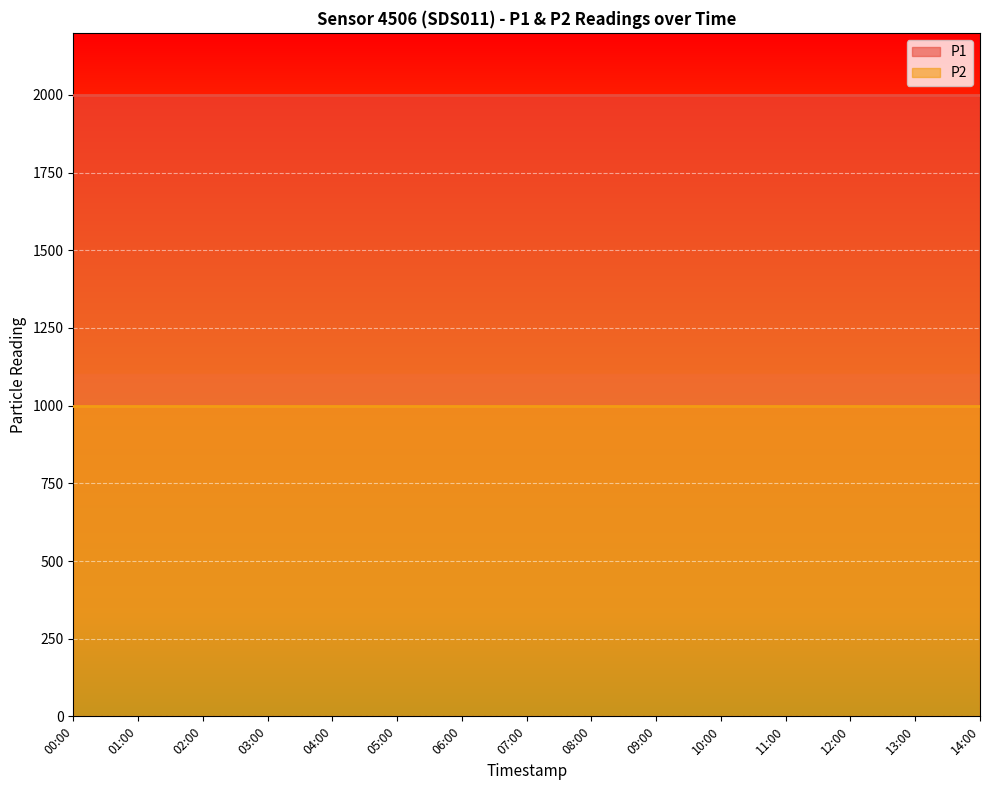

The value of P1 at 12:00 is 1999.9. True or false?

True